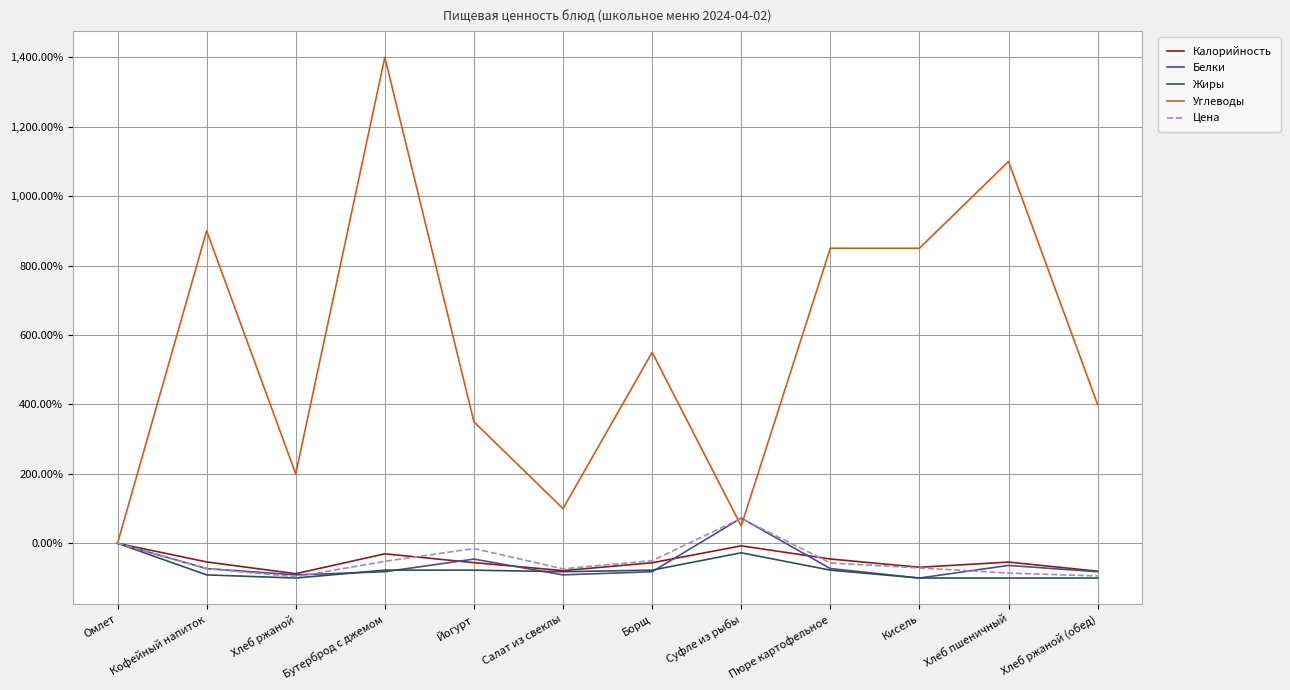

Which series has the widest spread of values?

Углеводы